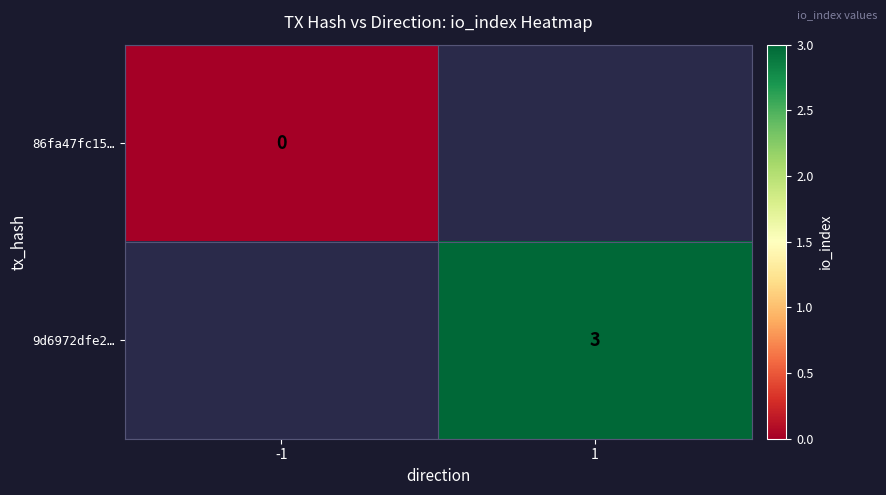

True or false: 9d6972dfe2… has a value of 4 at 1.

False